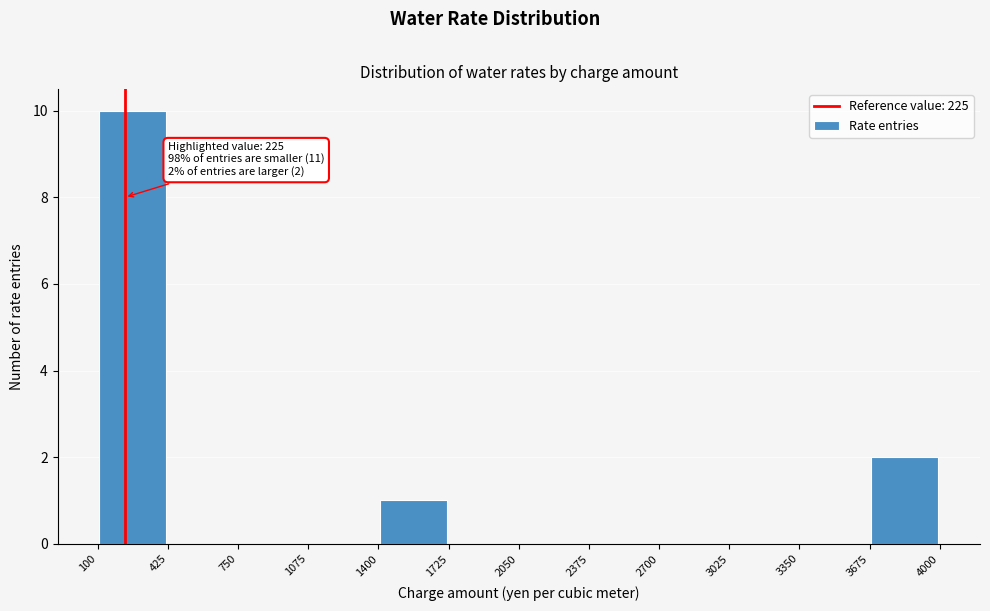

Over which range of the x-axis is the bar tallest?

100 to 425